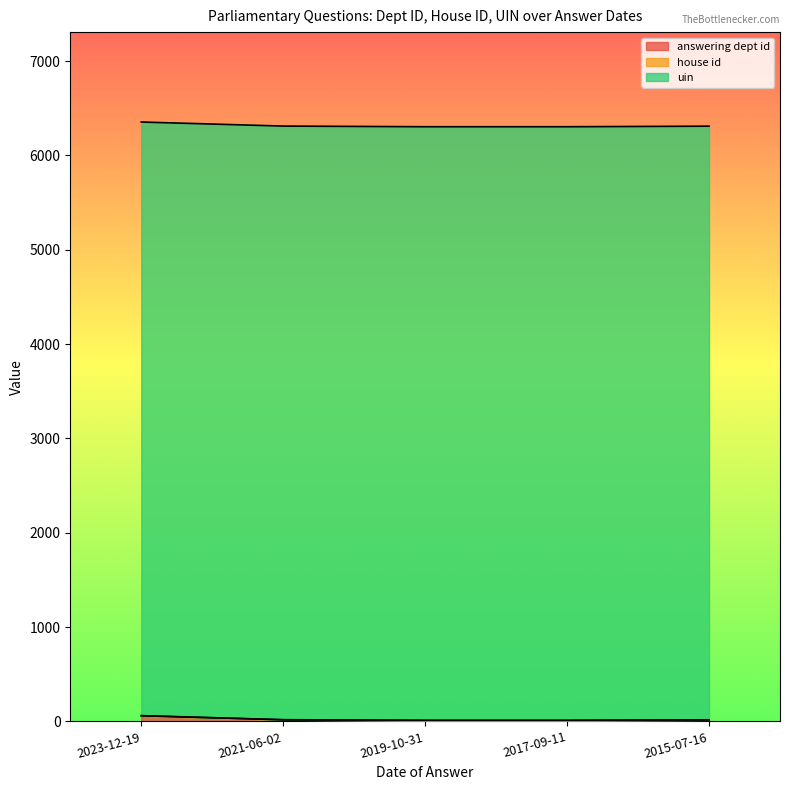

Is the value of uin at 2021-06-02 greater than the value of answering dept id at 2017-09-11?

Yes